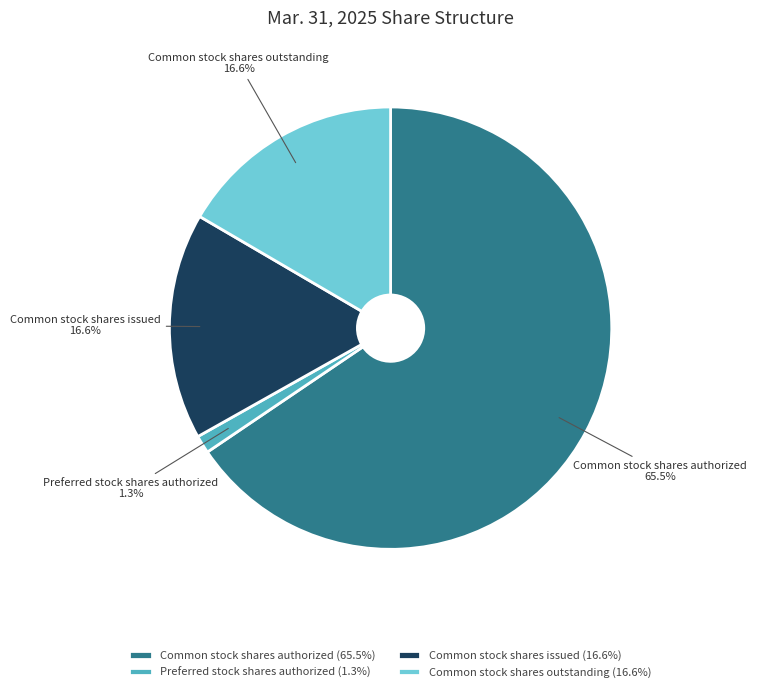

Does Common stock shares authorized represent more than half of the total?

Yes